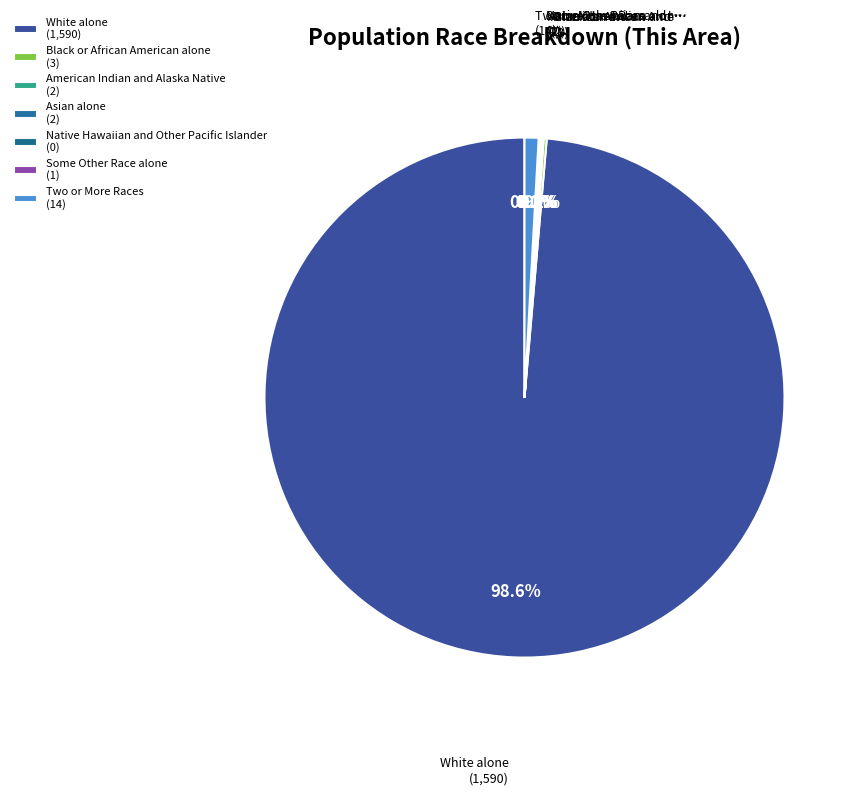

Count the number of slices in the pie.

7